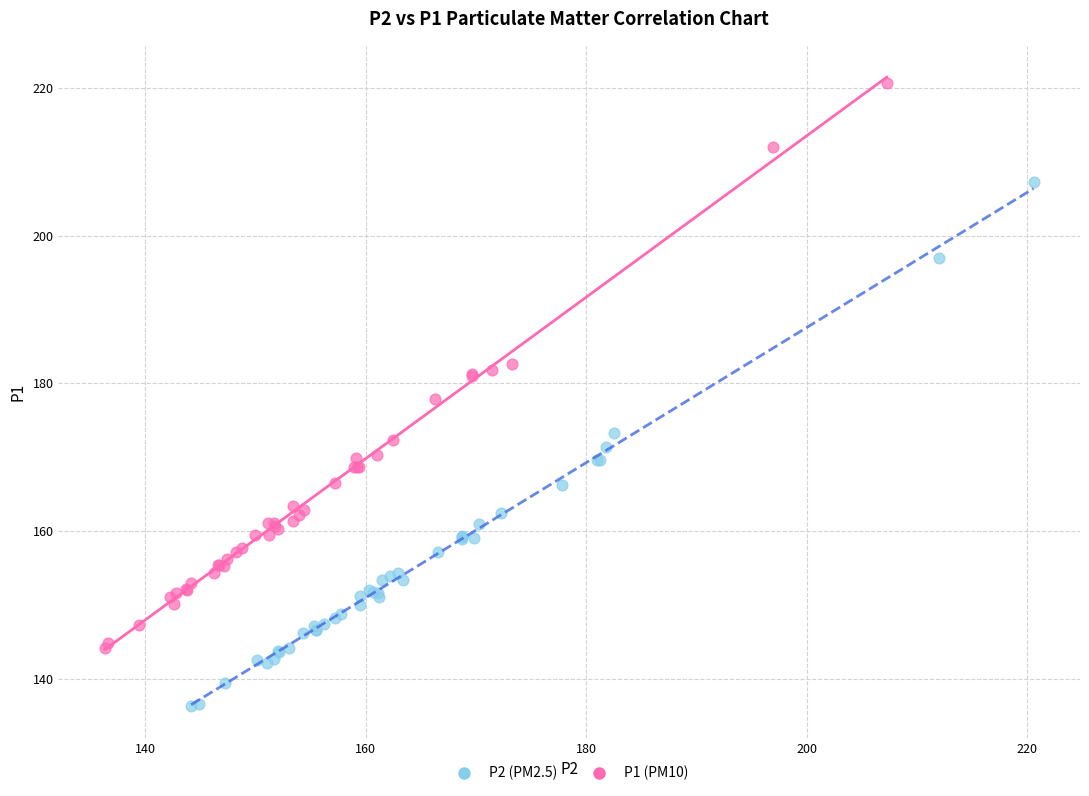

Which series has the largest Y range (max minus min)?

P1 (PM10)